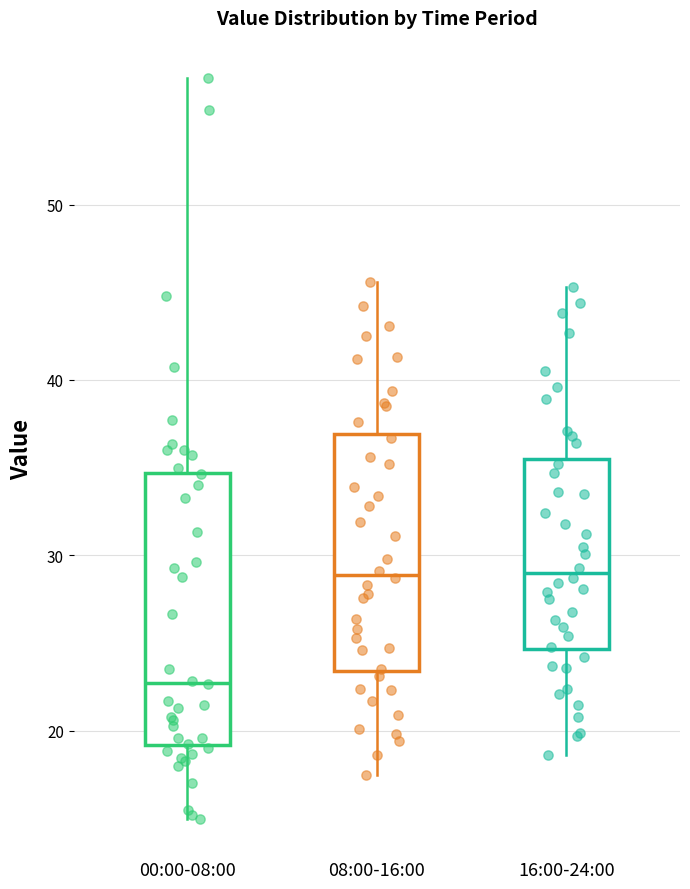

Reading left to right, transcribe this box plot: for each box, give where its median line is, the range the box spans, and where its two whiskers end, as read against the y-axis. The values are not printed on the chart, so give them approximately, as read against the axis.

00:00-08:00: median 23, box 19 to 35, whiskers 15 to 57
08:00-16:00: median 29, box 23 to 37, whiskers 18 to 46
16:00-24:00: median 29, box 25 to 36, whiskers 19 to 45